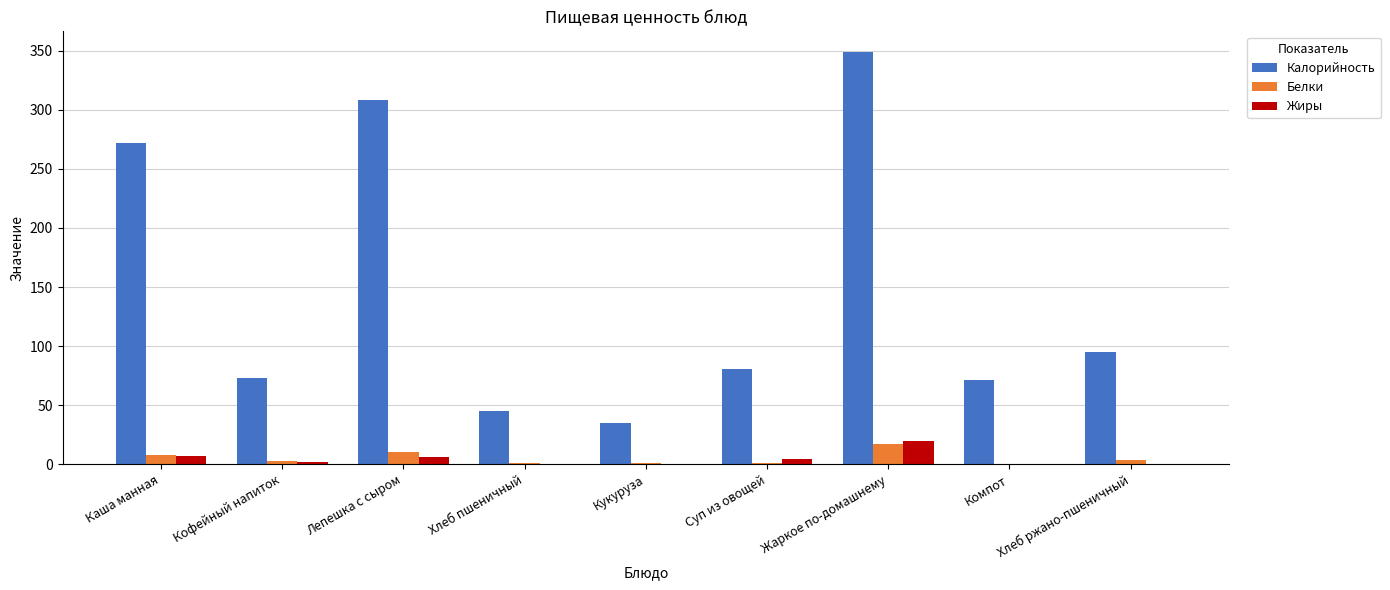

Where does the Калорийность series first go above 80?

Каша манная